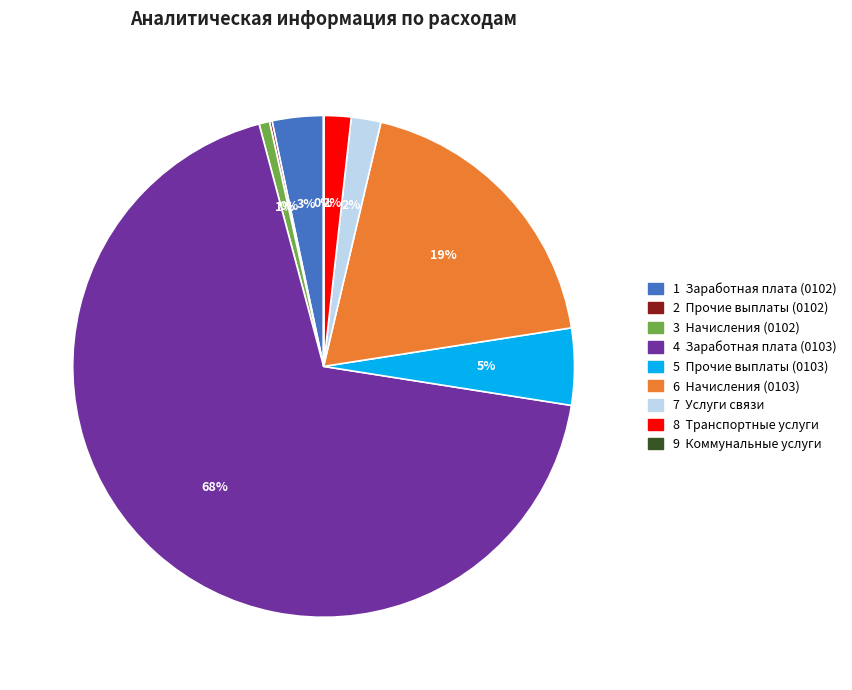

Is there a majority slice in this chart?

Yes